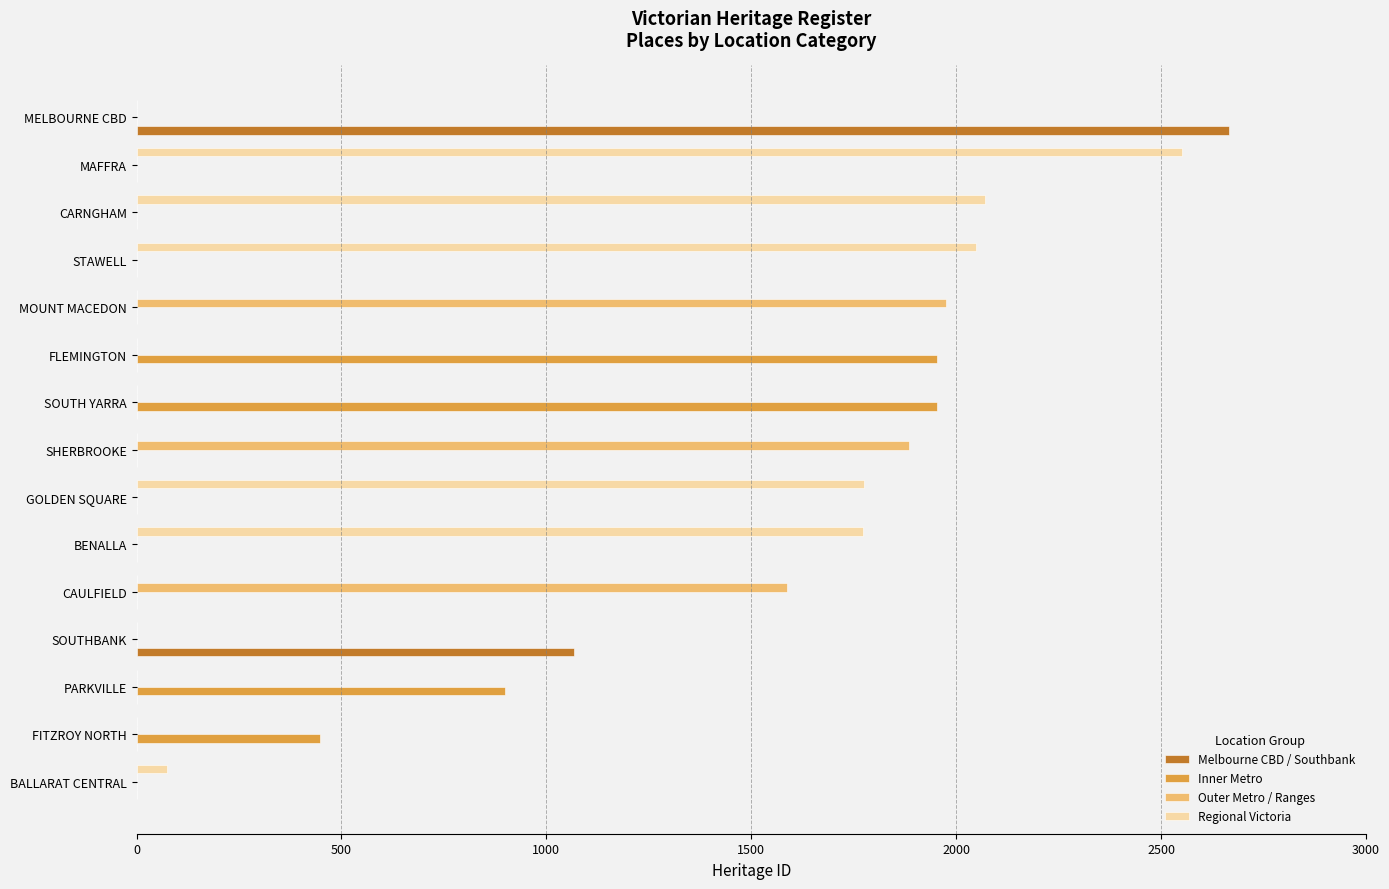

How many distinct data groups are displayed?

4